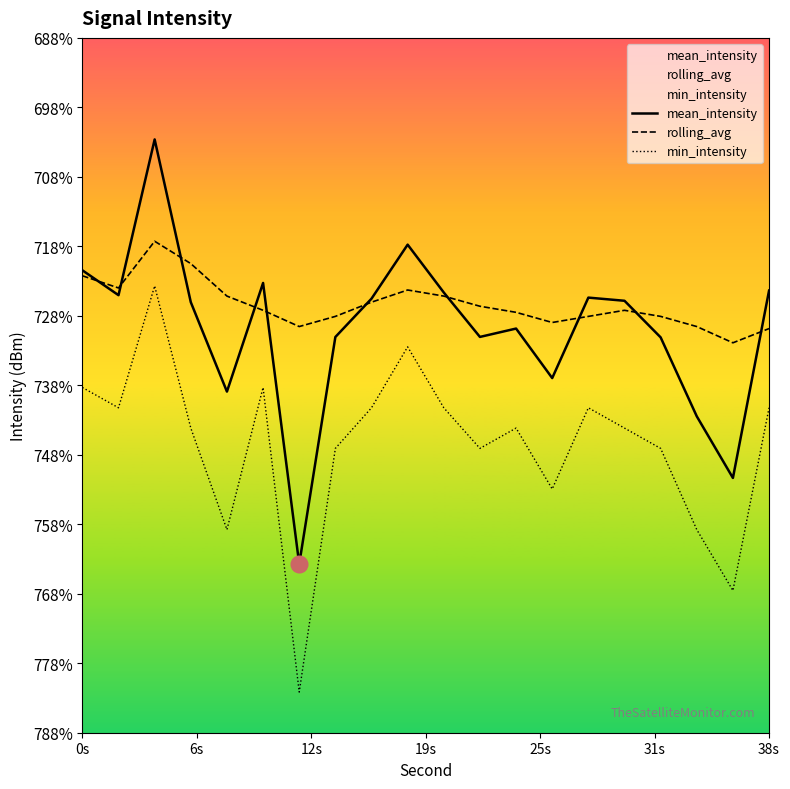

How many intersections are there between mean_intensity and rolling_avg?

10